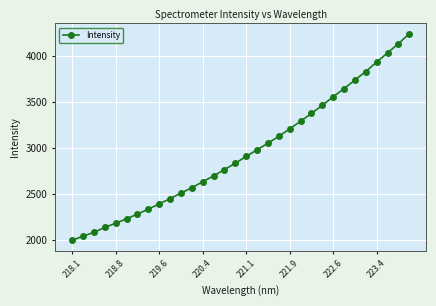

What is the average value?

2959.1